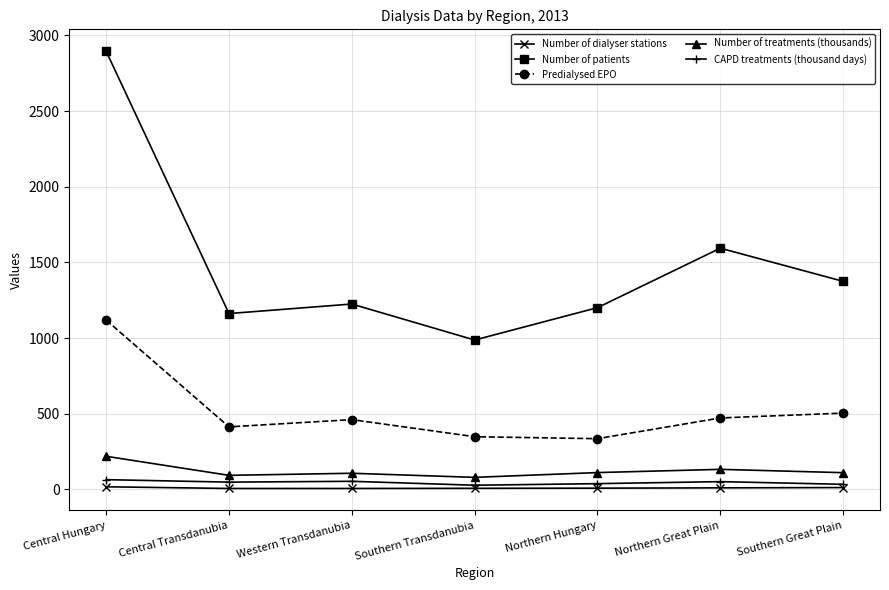

Which label corresponds to the largest value in the chart?

Central Hungary